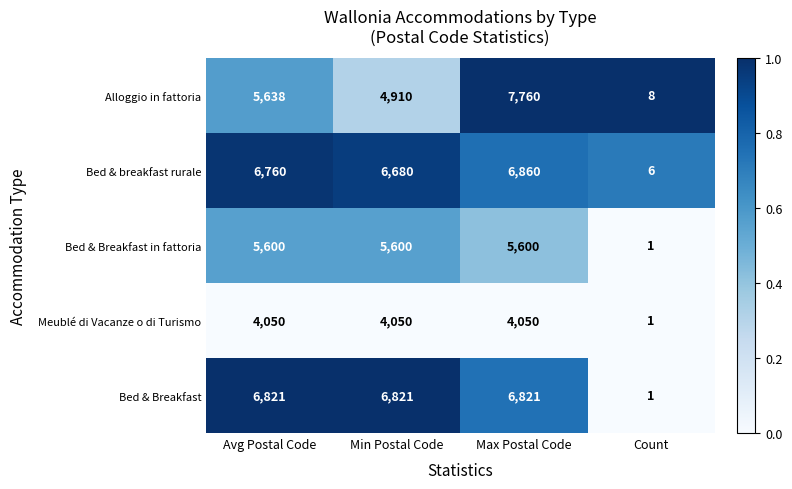

Which series has the widest spread of values?

Alloggio in fattoria